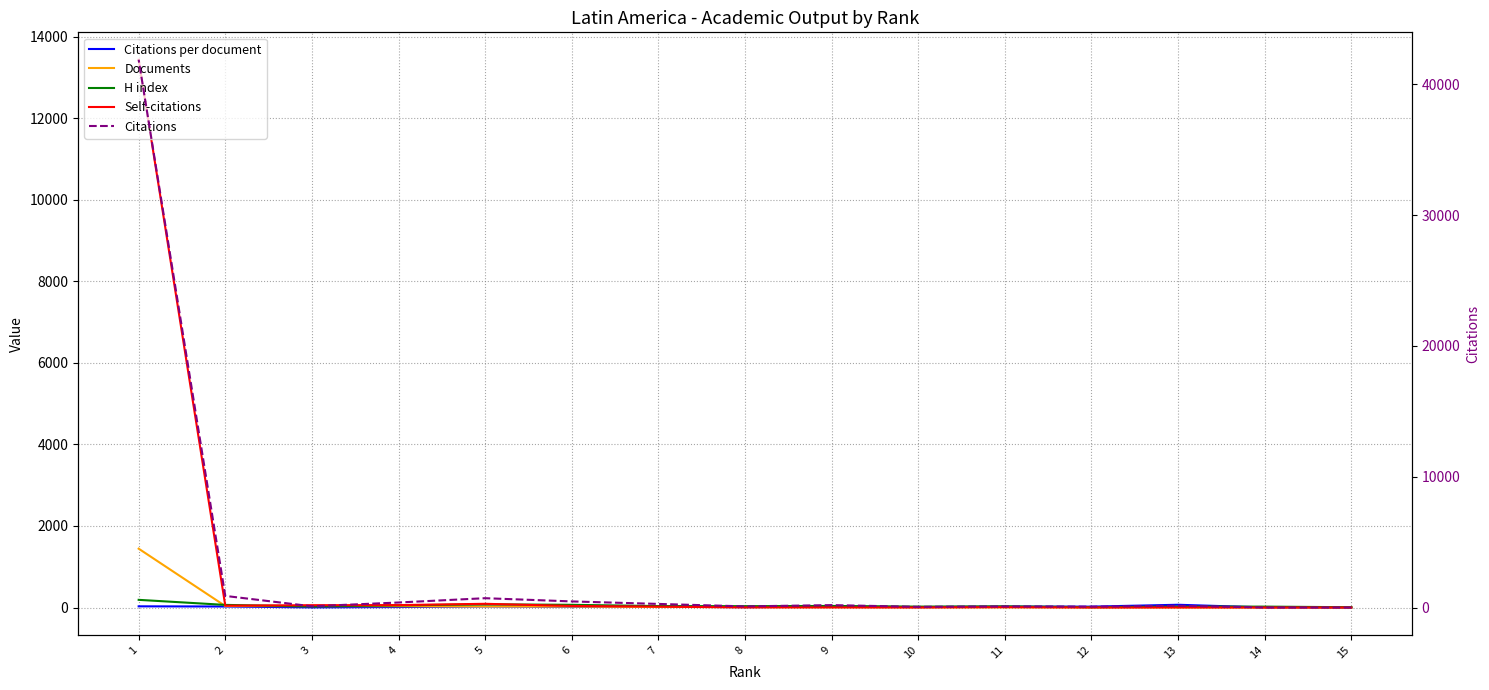

Rank the series at 1 from highest to lowest value.

Citations, Self-citations, Documents, H index, Citations per document